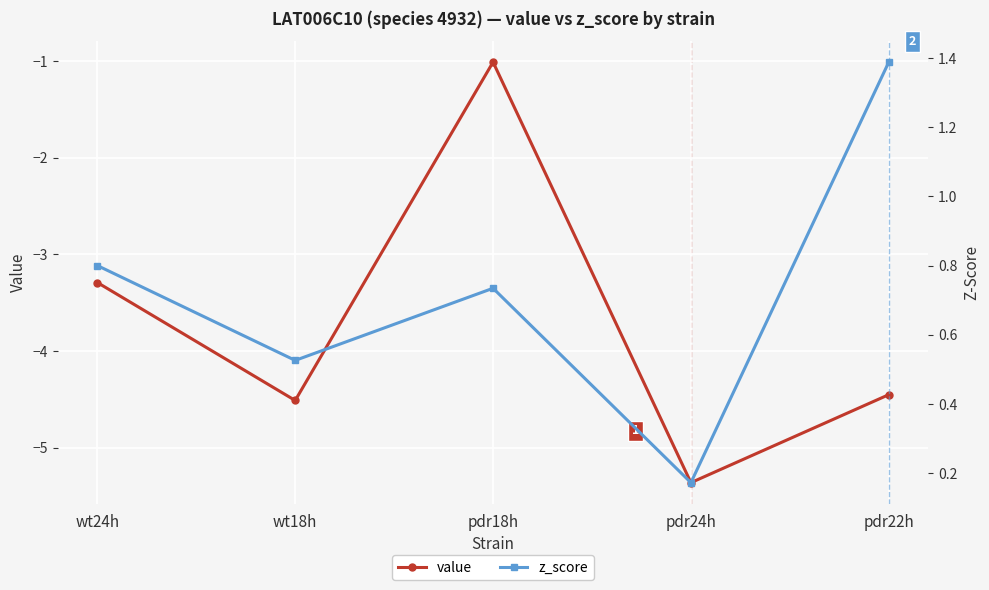

Which category has the lowest value across all series?

pdr24h